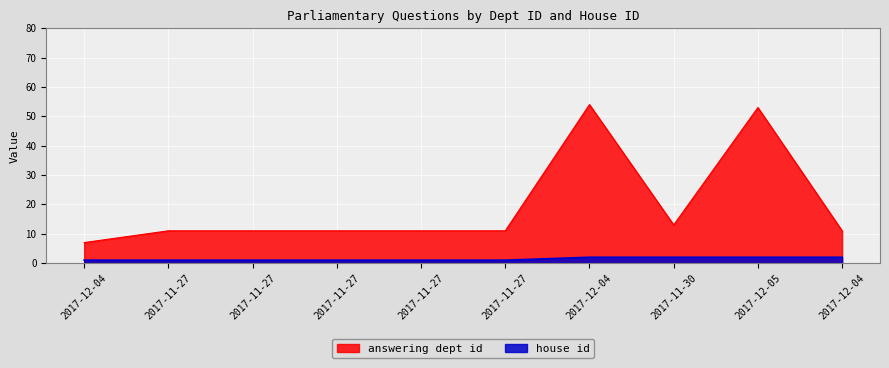

What are all the series names shown in the legend?

answering dept id, house id